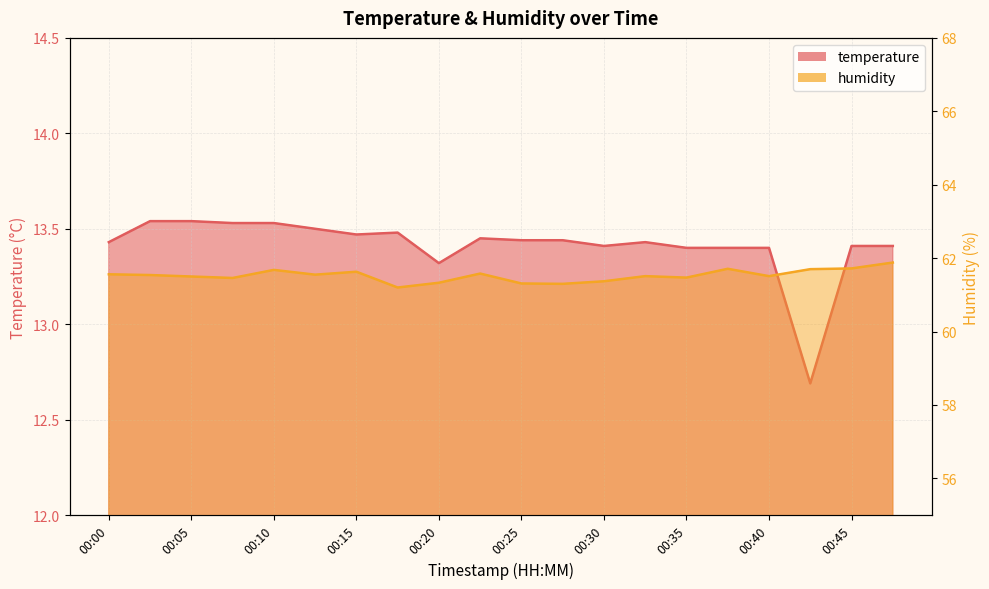

True or false: temperature and humidity intersect in this chart.

False